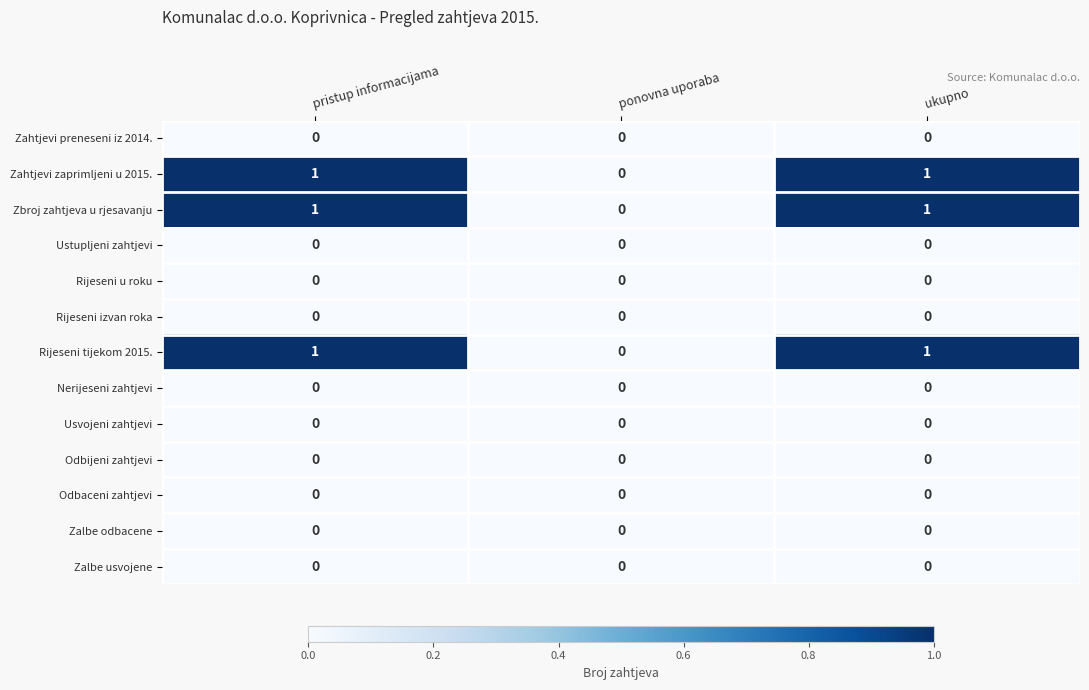

Is it true that Rijeseni tijekom 2015. equals -1 at ponovna uporaba?

False